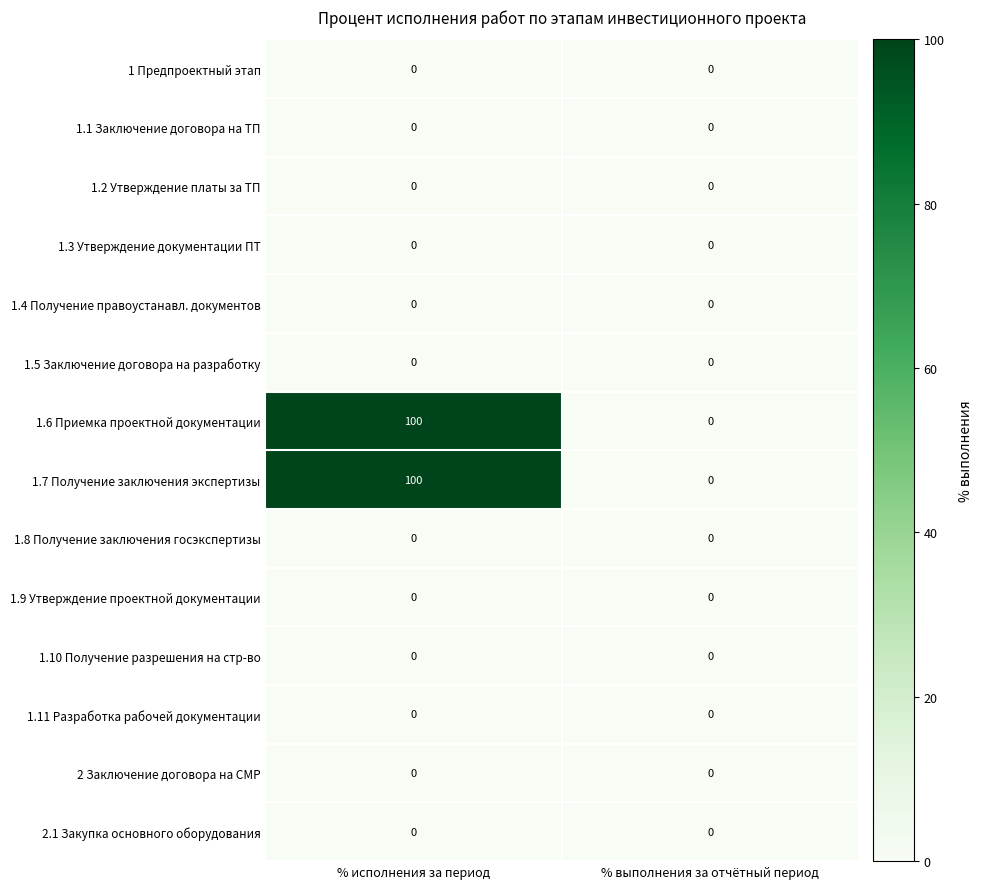

What is the total value across all series at % исполнения за период?

200